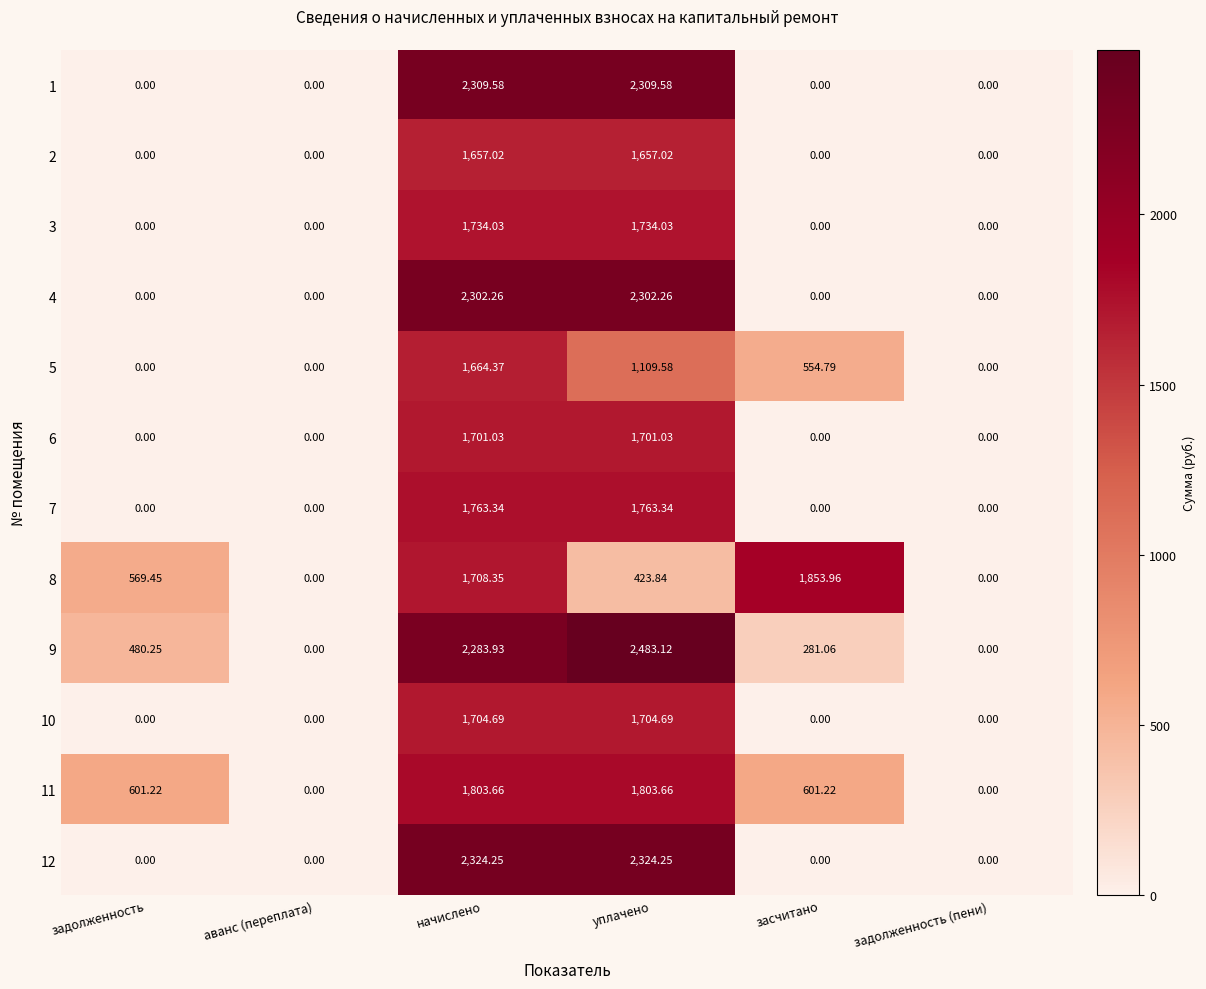

Which category has the highest value in the 9 series?

уплачено